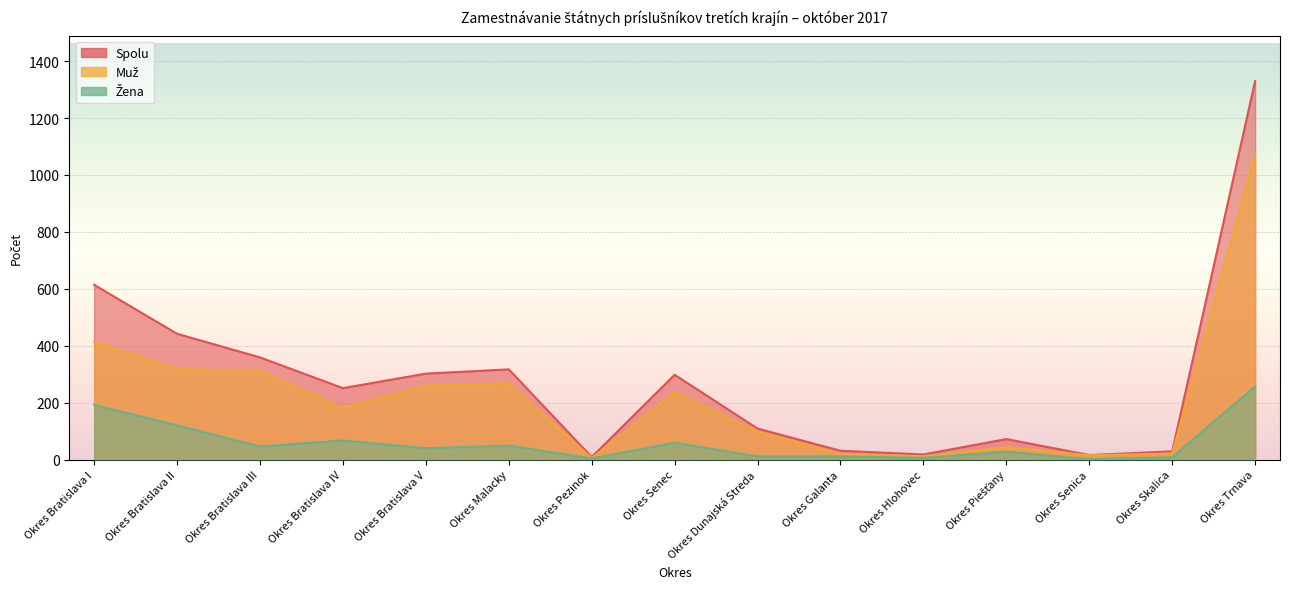

Which series has the largest range (max minus min)?

Spolu